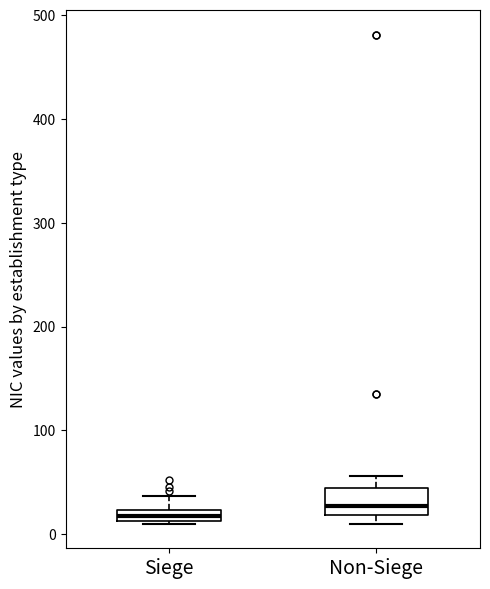

Where is the lower edge of the box for Siege on the y-axis? The values are not printed on the chart, so give them approximately, as read against the axis.

10